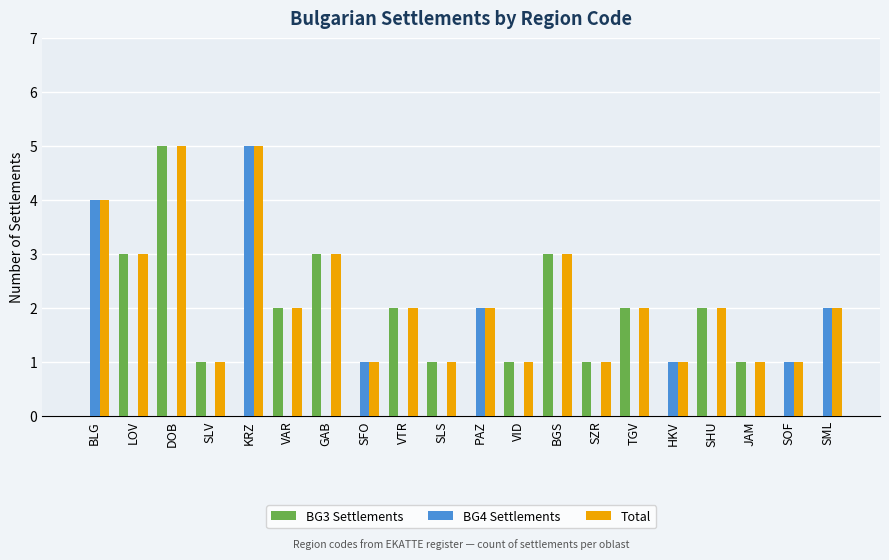

What is the sum of all Total values?

43